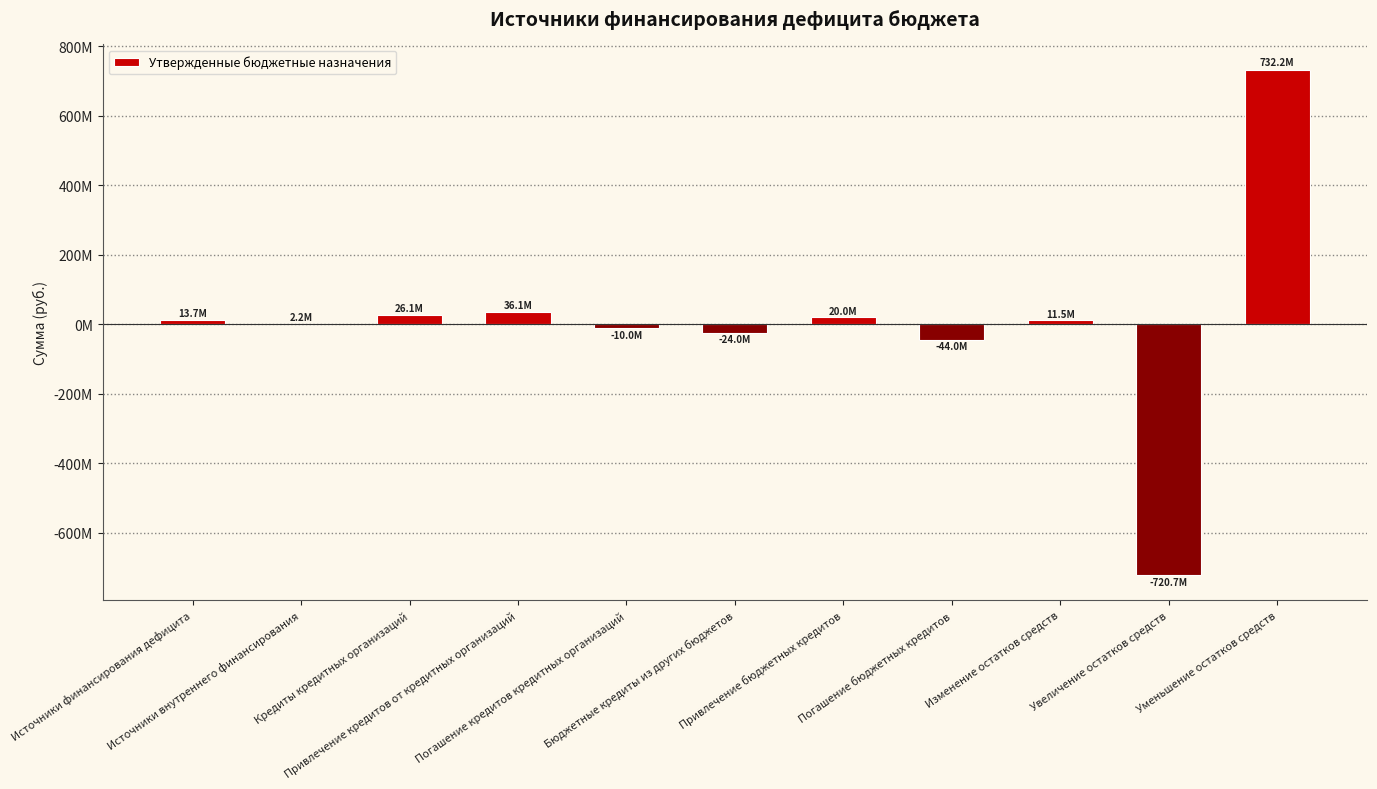

Approximately how many times larger is the value at Привлечение кредитов от кредитных организаций compared to Изменение остатков средств?

3.1